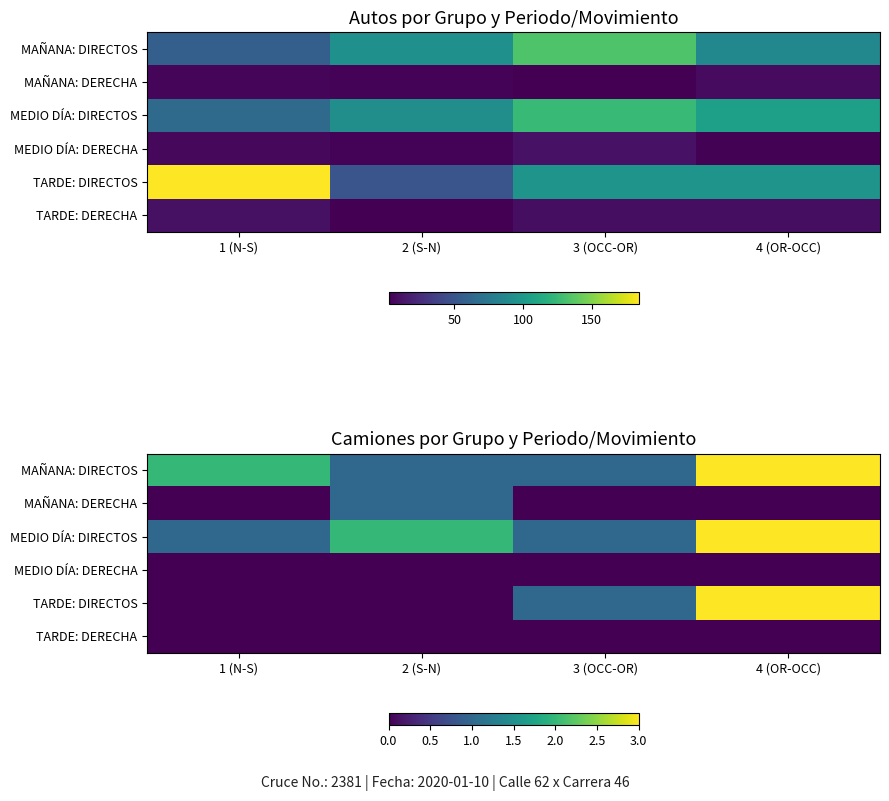

List the series in order of their peak value, lowest first.

MEDIO DÍA: DERECHA, TARDE: DERECHA, MAÑANA: DERECHA, MAÑANA: DIRECTOS, MEDIO DÍA: DIRECTOS, TARDE: DIRECTOS